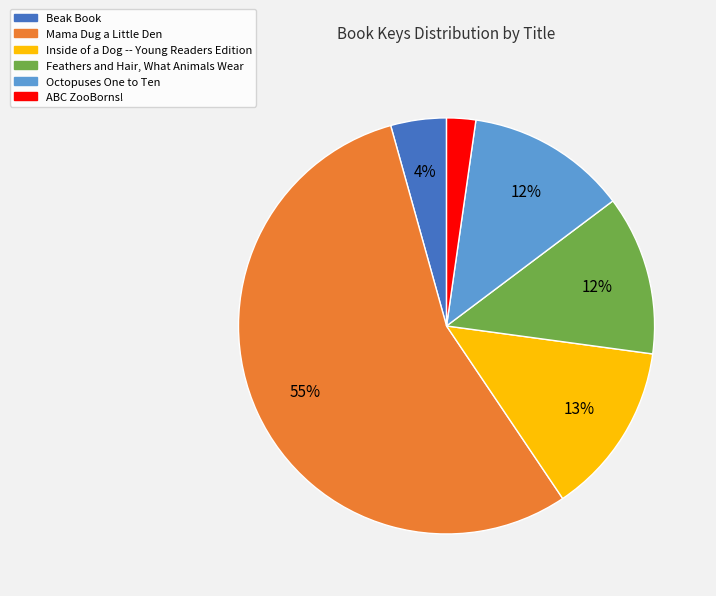

What is the ratio of the value at Feathers and Hair, What Animals Wear to the value at Inside of a Dog -- Young Readers Edition?

0.9